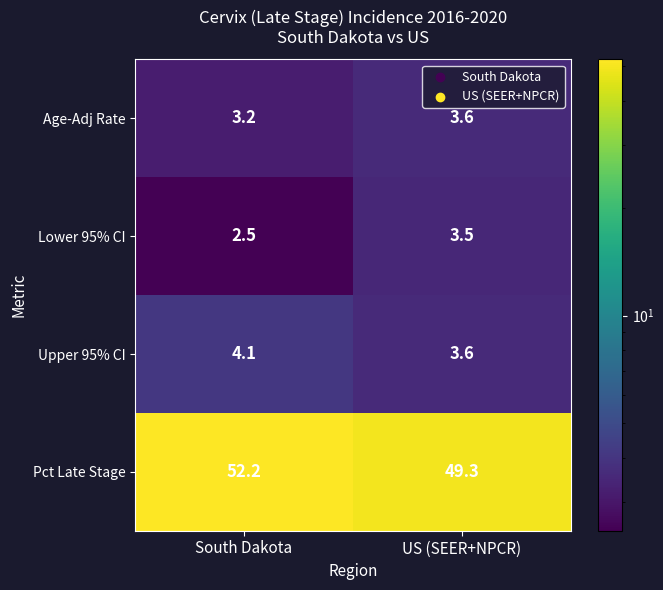

List the labels in order of Age-Adj Rate value, largest first.

US (SEER+NPCR), South Dakota